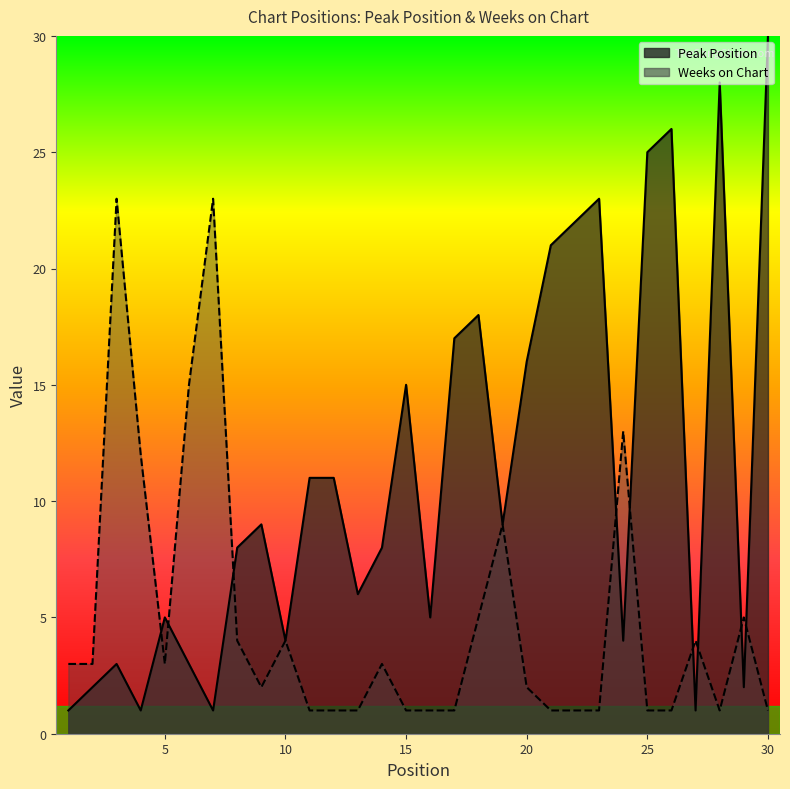

What is the difference between the second highest and second lowest values in the Peak Position series?

27